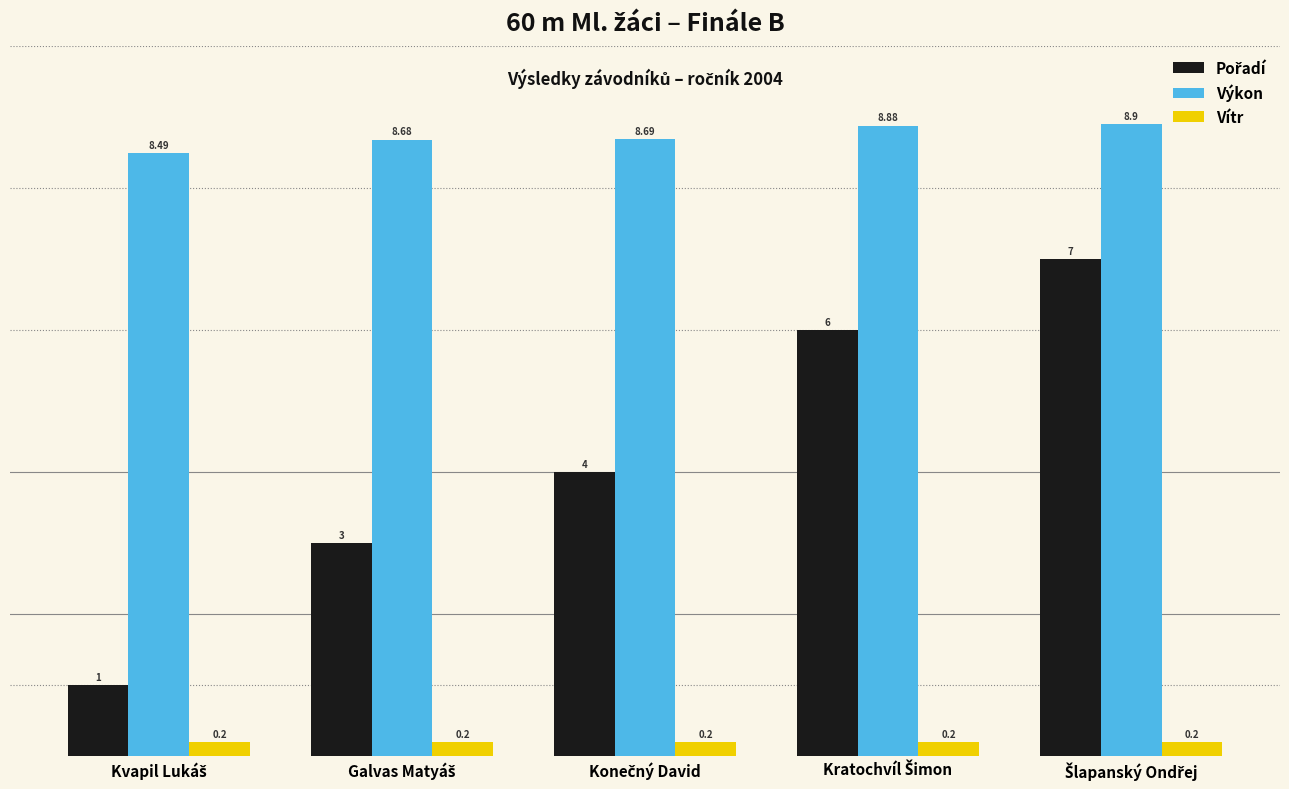

Which series has the largest total across all categories?

Výkon